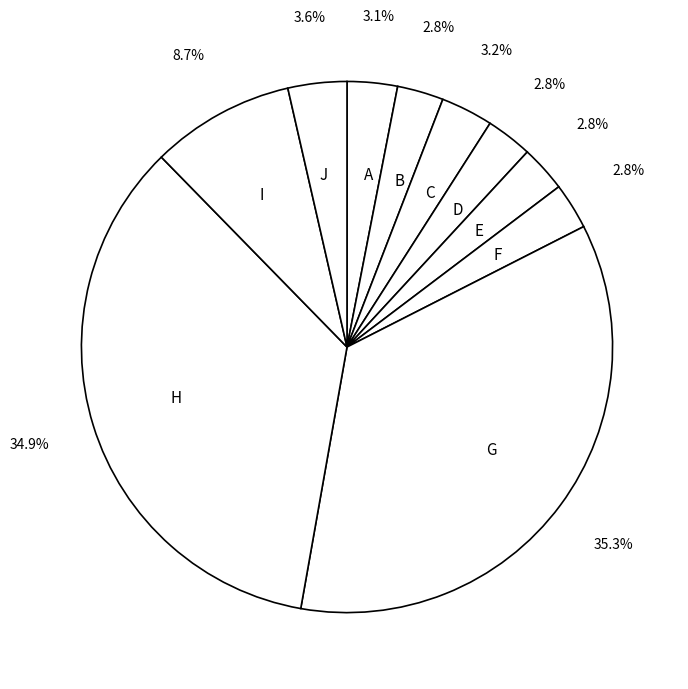

Approximately how many times larger is the value at I compared to B?

3.1